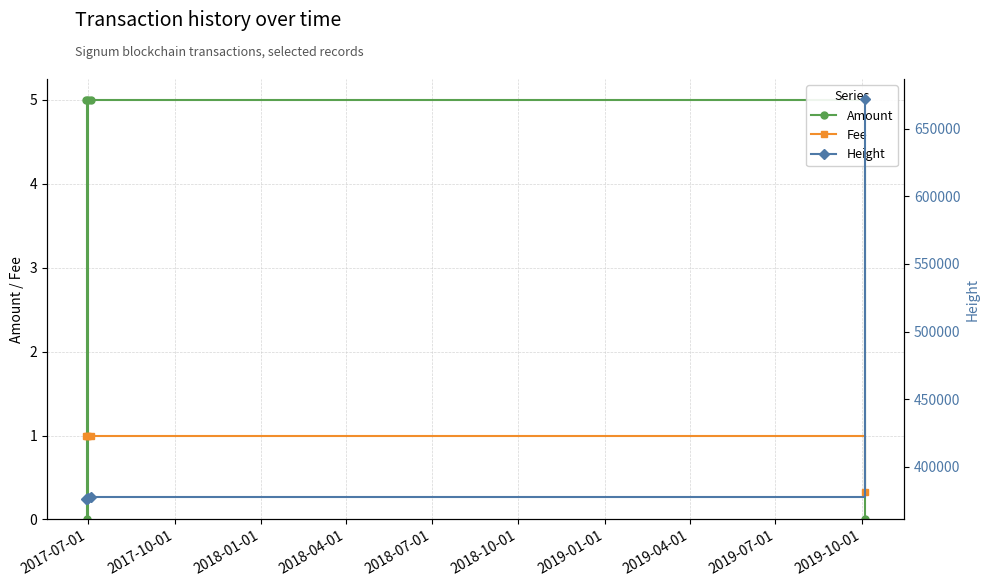

Which series has the largest range (max minus min)?

Height